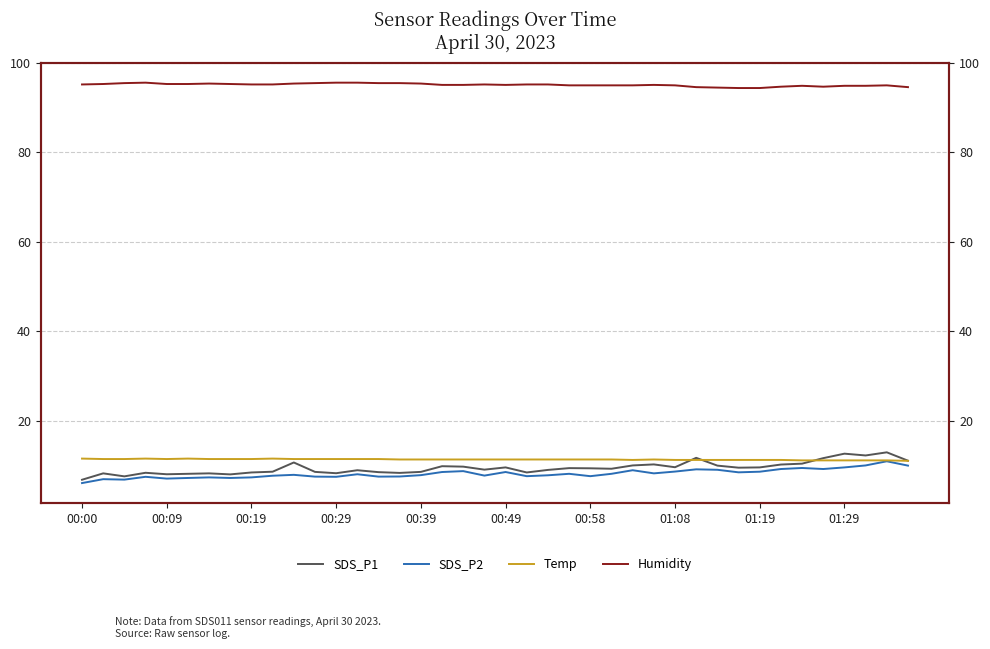

Which series has the largest total across all categories?

Humidity